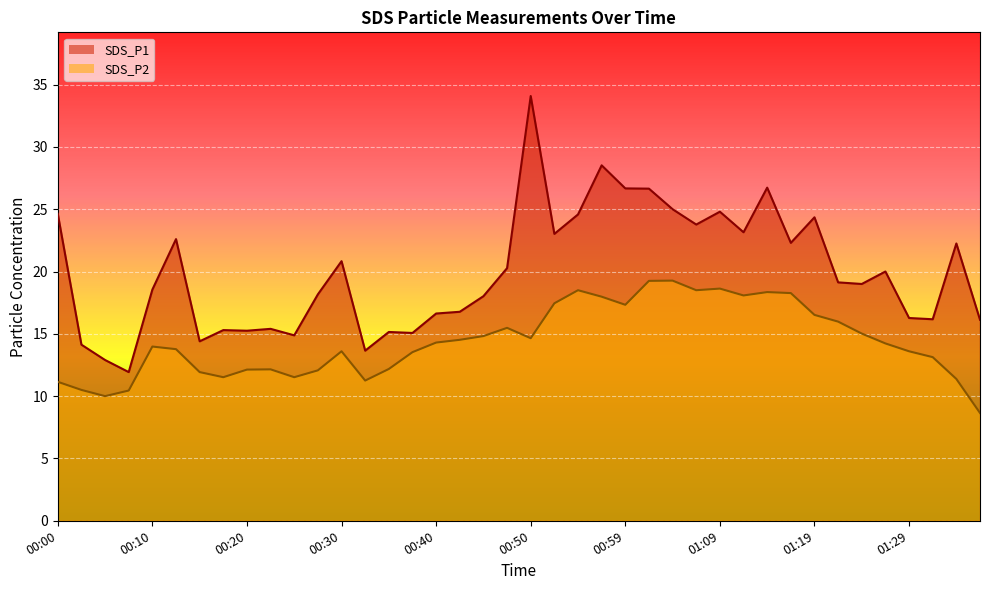

What is the lowest value of the SDS_P2 series?

8.7